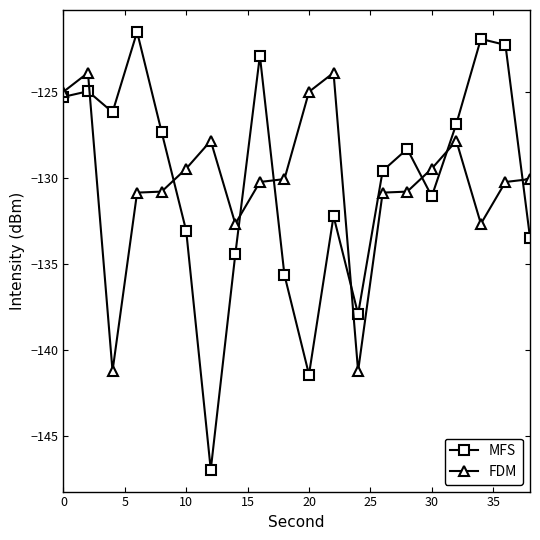

How many series are shown in this chart?

2